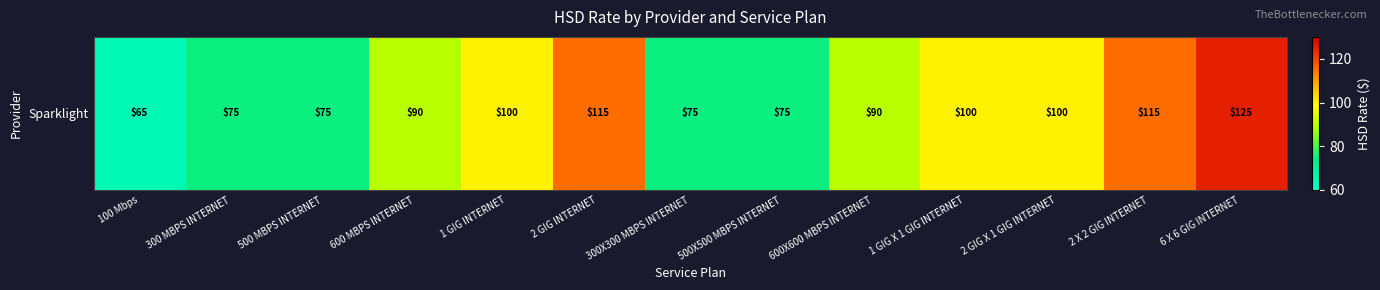

Which has a higher value, 2 GIG X 1 GIG INTERNET or 300X300 MBPS INTERNET?

2 GIG X 1 GIG INTERNET